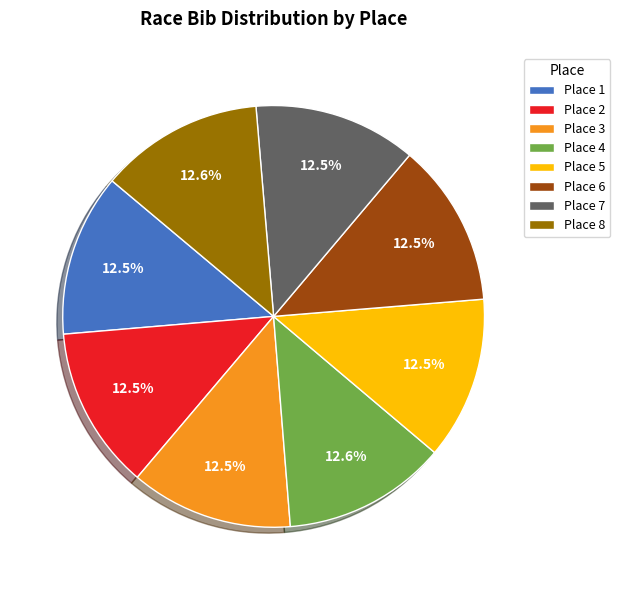

To the nearest percent, what is the average slice percentage?

12%